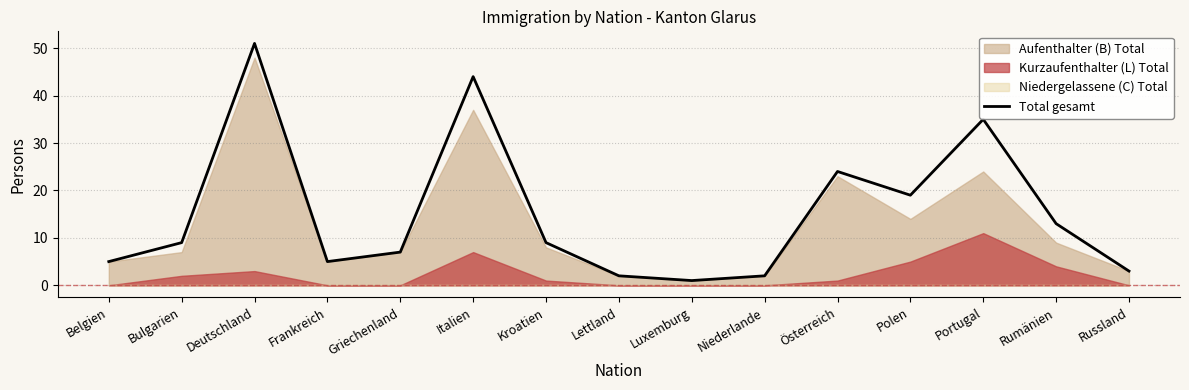

What is the label of the 9th point from the left?

Luxemburg